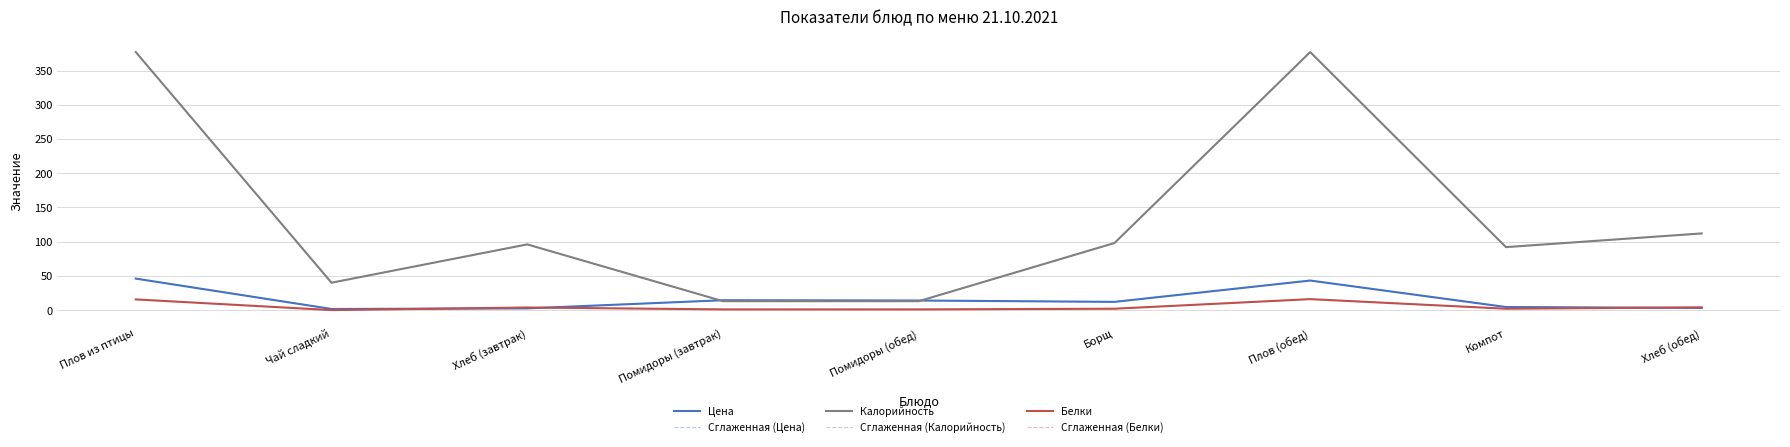

Does the chart have visible grid lines?

Yes